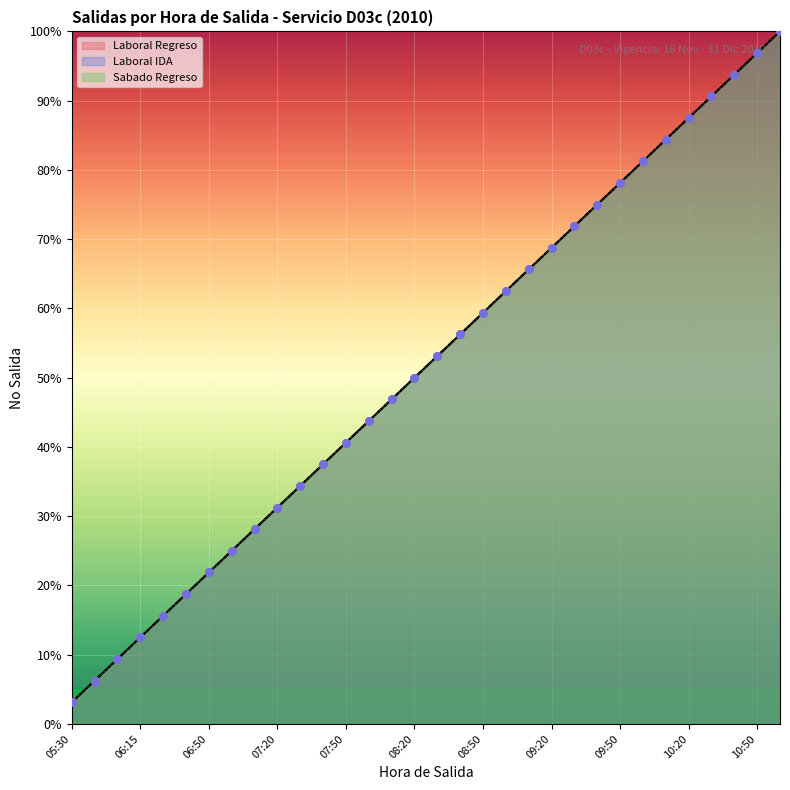

What is the total value across all series at 06:15?

37.5